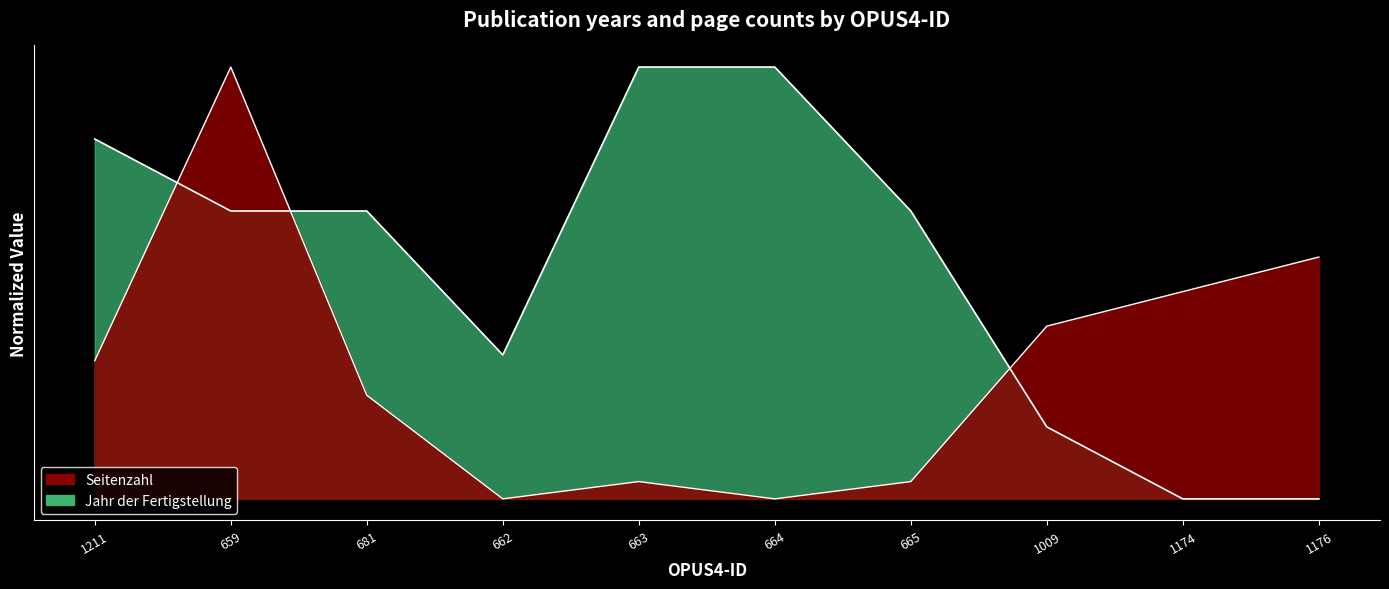

List the series in order of their overall mean, lowest first.

Seitenzahl, Jahr der Fertigstellung